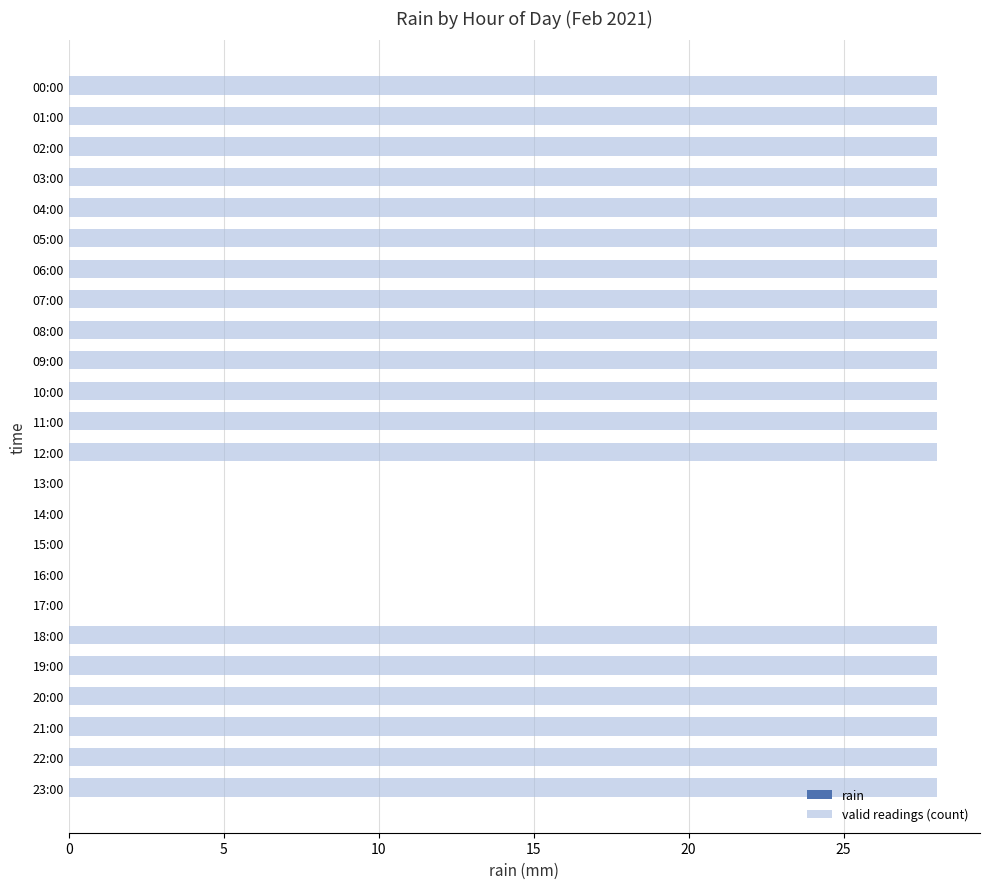

What is the change in value from 06:00 to 17:00?

-28